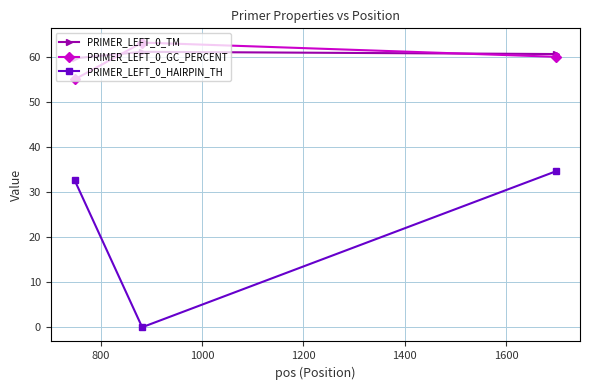

Reading left to right, extract all data points from this chart.

PRIMER_LEFT_0_TM: 59.7	61.1	60.6
PRIMER_LEFT_0_GC_PERCENT: 55.0	63.2	60.0
PRIMER_LEFT_0_HAIRPIN_TH: 32.6	0.0	34.6